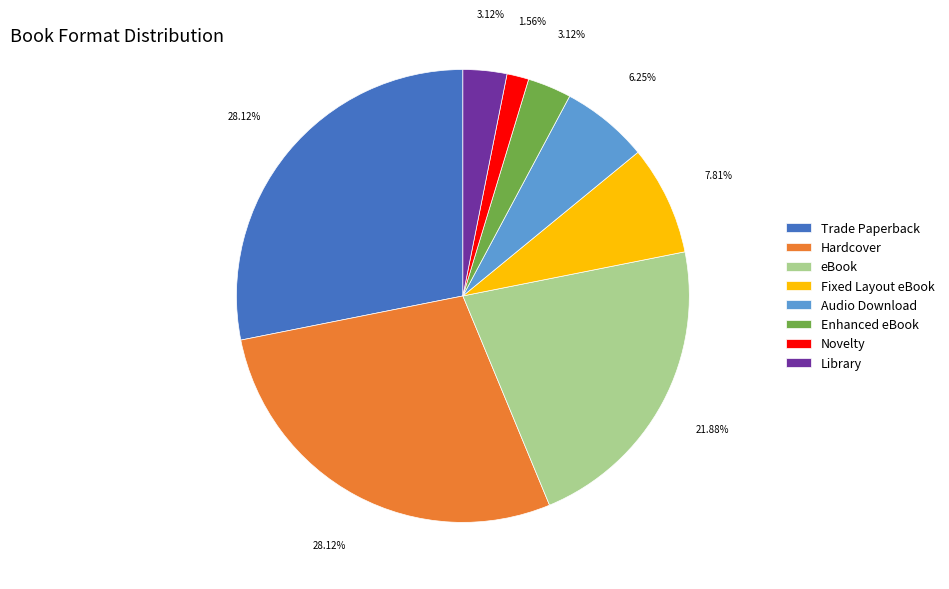

The Library slice represents 3% of the pie. True or false?

True